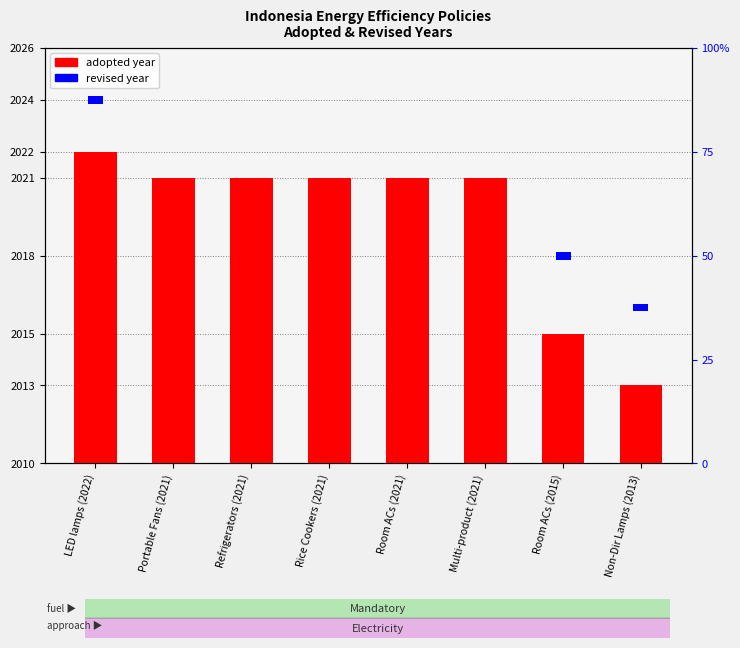

Rank the categories by value from highest to lowest.

LED lamps (2022), Portable Fans (2021), Refrigerators (2021), Rice Cookers (2021), Room ACs (2021), Multi-product (2021), Room ACs (2015), Non-Dir Lamps (2013)